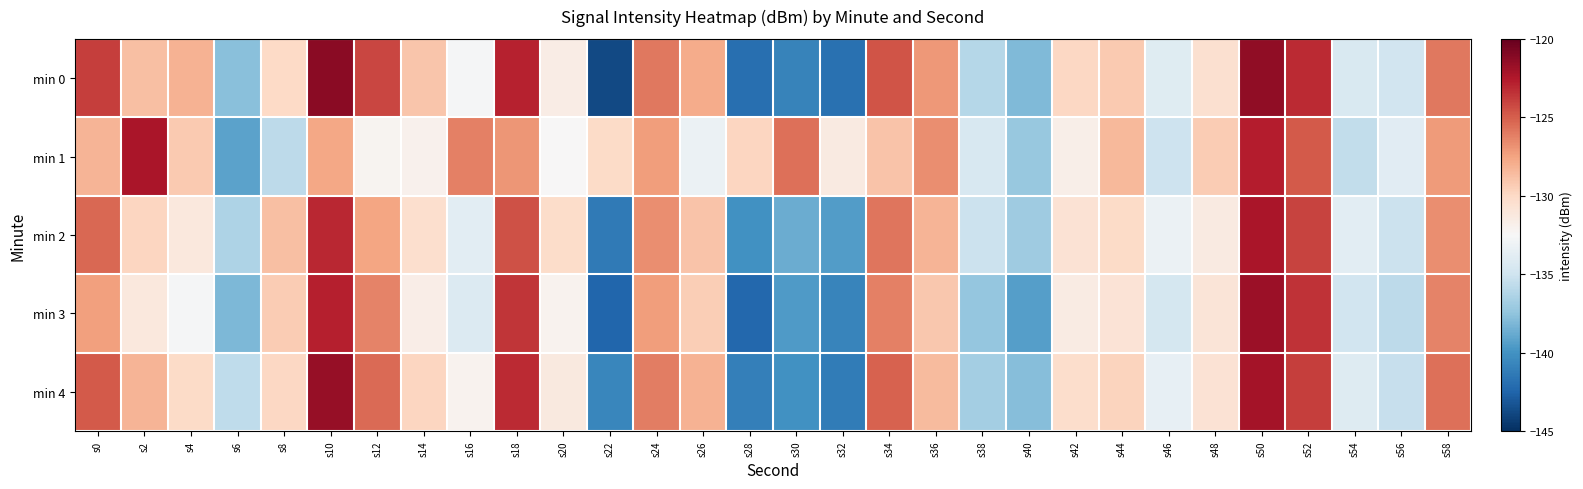

Reading left to right, list all the values displayed in this chart.

min 0: s0=-123.8	s2=-128.7	s4=-128.1	s6=-137.7	s8=-130.0	s10=-121.2	s12=-124.2	s14=-129.1	s16=-132.7	s18=-122.9	s20=-131.6	s22=-143.8	s24=-125.9	s26=-127.9	s28=-141.9	s30=-140.9	s32=-141.8	s34=-124.7	s36=-127.1	s38=-136.1	s40=-138.0	s42=-129.9	s44=-129.3	s46=-134.0	s48=-130.5	s50=-121.4	s52=-123.2	s54=-134.4	s56=-134.9	s58=-125.9
min 1: s0=-128.3	s2=-122.3	s4=-129.2	s6=-139.1	s8=-135.8	s10=-127.6	s12=-132.1	s14=-132.0	s16=-126.2	s18=-127.0	s20=-132.5	s22=-130.1	s24=-127.3	s26=-133.2	s28=-129.8	s30=-125.6	s32=-131.4	s34=-128.9	s36=-126.7	s38=-134.5	s40=-137.2	s42=-131.8	s44=-128.4	s46=-135.1	s48=-129.3	s50=-122.7	s52=-124.8	s54=-135.6	s56=-133.9	s58=-127.2
min 2: s0=-125.3	s2=-129.8	s4=-131.2	s6=-136.4	s8=-128.7	s10=-123.1	s12=-127.6	s14=-130.4	s16=-133.8	s18=-124.5	s20=-130.2	s22=-141.3	s24=-126.7	s26=-128.9	s28=-140.1	s30=-138.7	s32=-139.5	s34=-125.8	s36=-128.3	s38=-135.2	s40=-136.9	s42=-130.7	s44=-130.1	s46=-133.2	s48=-131.4	s50=-122.3	s52=-124.1	s54=-133.8	s56=-135.2	s58=-126.7
min 3: s0=-127.4	s2=-131.2	s4=-132.6	s6=-138.1	s8=-129.3	s10=-122.8	s12=-126.3	s14=-131.7	s16=-134.2	s18=-123.6	s20=-132.1	s22=-142.4	s24=-127.3	s26=-129.4	s28=-142.3	s30=-139.6	s32=-140.8	s34=-126.2	s36=-129.1	s38=-137.3	s40=-139.4	s42=-131.5	s44=-130.8	s46=-134.7	s48=-130.9	s50=-121.8	s52=-123.5	s54=-134.9	s56=-135.8	s58=-126.3
min 4: s0=-124.8	s2=-128.3	s4=-130.1	s6=-135.7	s8=-129.9	s10=-121.6	s12=-125.4	s14=-129.8	s16=-132.1	s18=-123.2	s20=-131.3	s22=-140.7	s24=-126.1	s26=-128.2	s28=-141.0	s30=-140.1	s32=-141.2	s34=-125.1	s36=-128.5	s38=-136.7	s40=-137.8	s42=-130.3	s44=-129.7	s46=-133.5	s48=-130.7	s50=-122.1	s52=-123.9	s54=-134.1	s56=-135.4	s58=-125.6